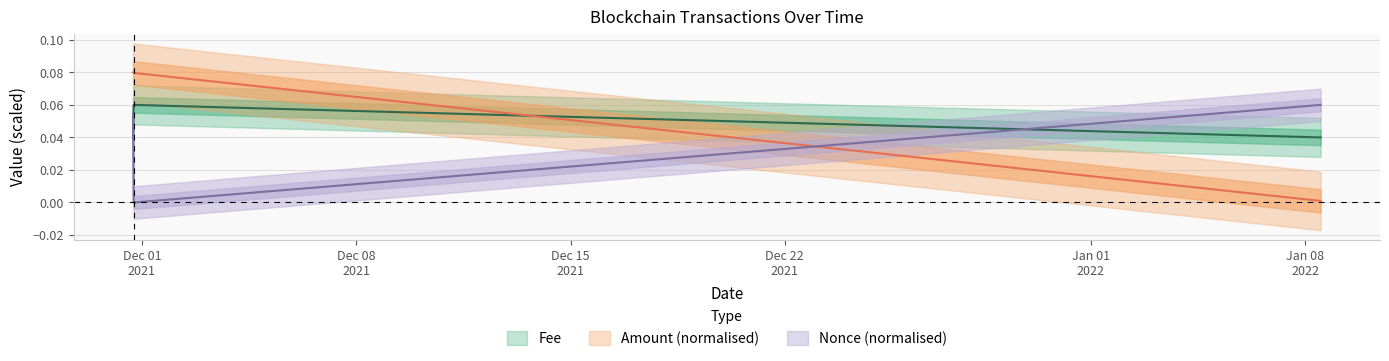

Which series has the widest spread of values?

Amount